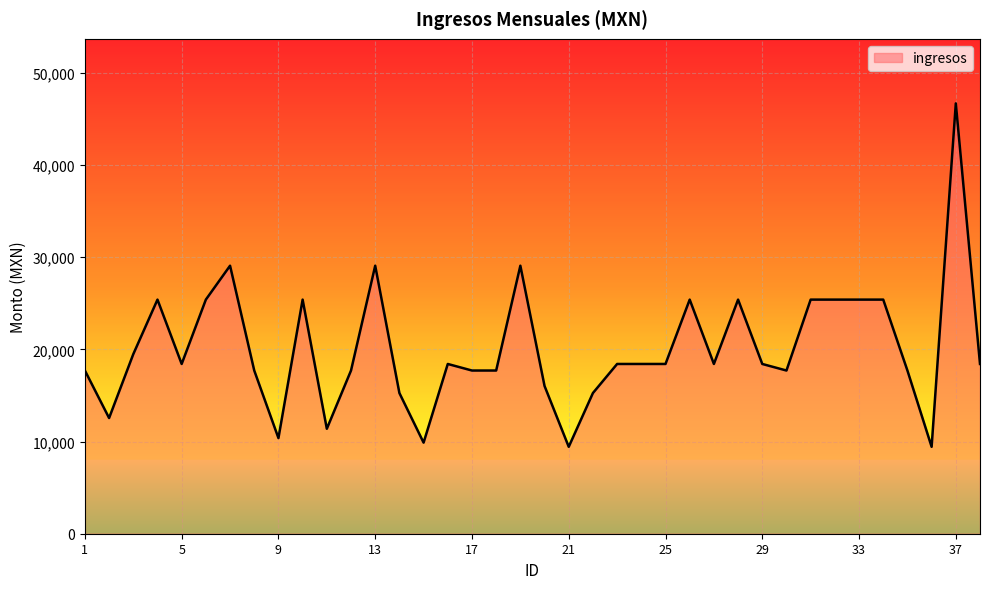

What is the difference between the maximum and minimum values?

37251.6